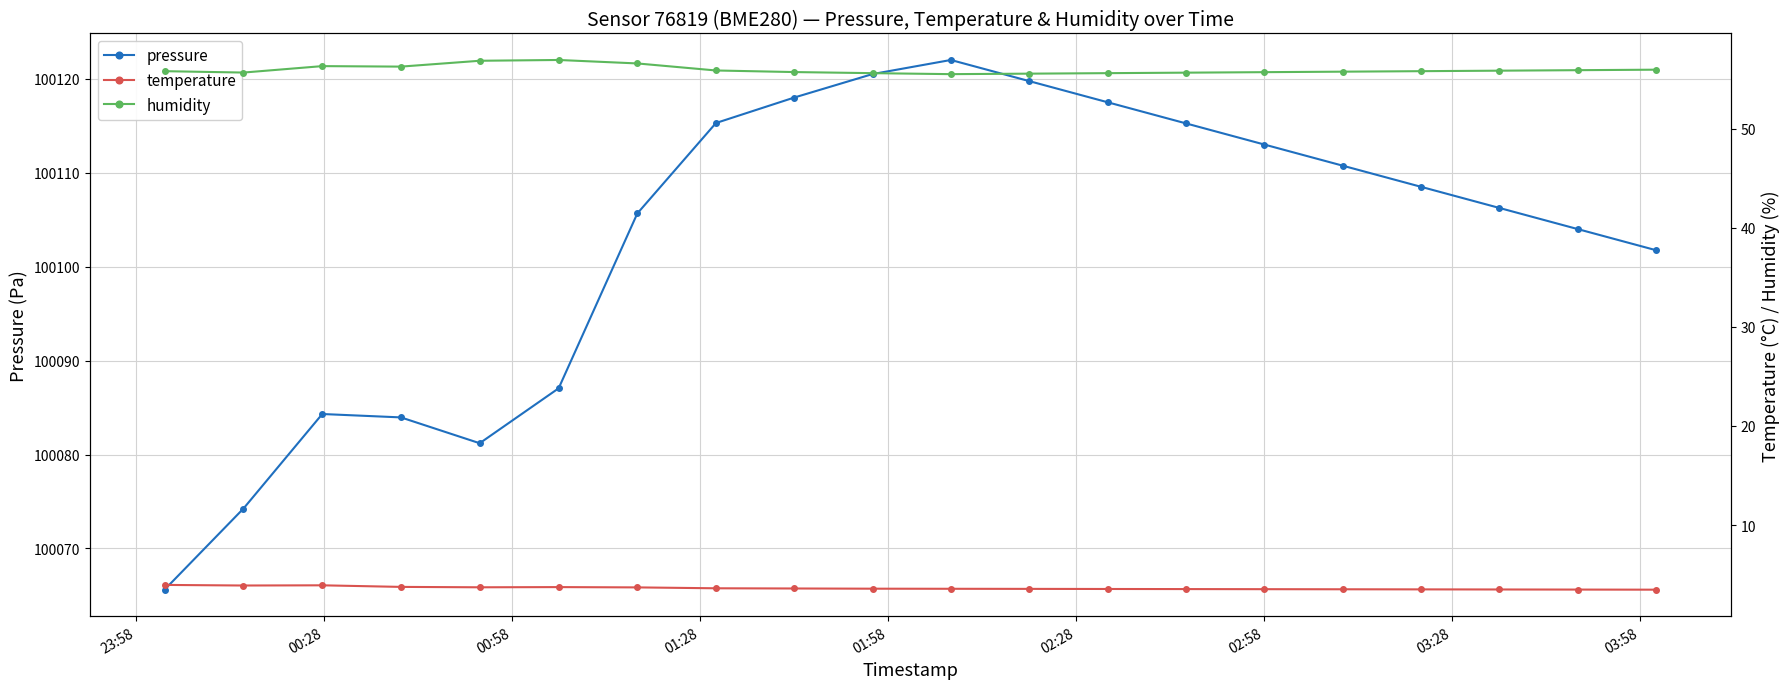

What is the value of the pressure point at the 20th from the left?

100101.8